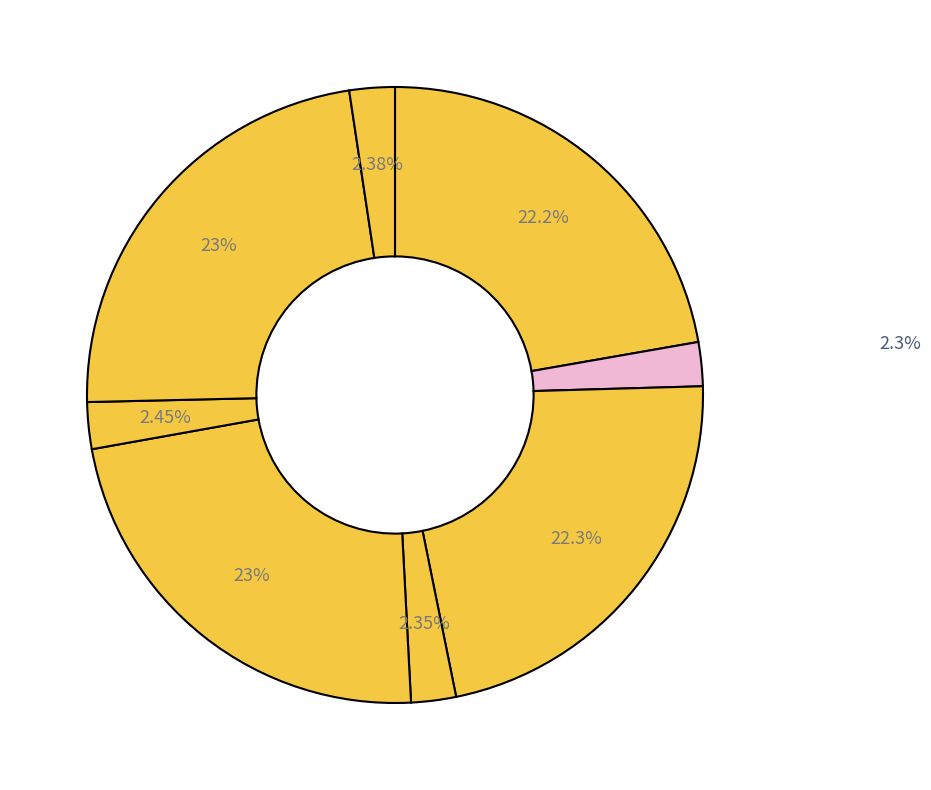

Is there any slice that represents more than half of the pie?

No